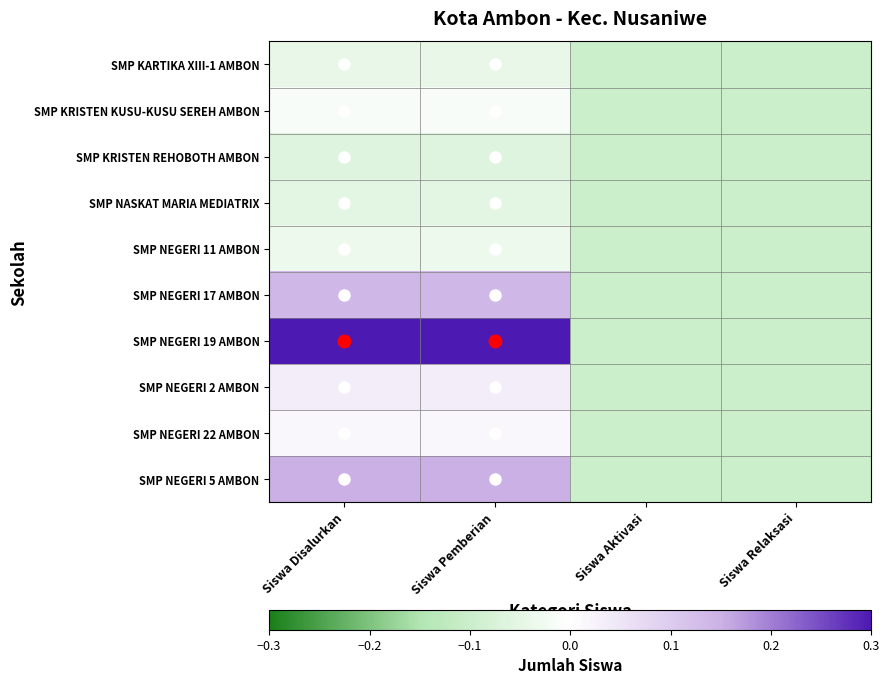

Reading left to right, what are all the values shown in this chart?

SMP KARTIKA XIII-1 AMBON: Siswa Disalurkan=-0.0	Siswa Pemberian=-0.0	Siswa Aktivasi=-0.1	Siswa Relaksasi=-0.1
SMP KRISTEN KUSU-KUSU SEREH AMBON: Siswa Disalurkan=-0.0	Siswa Pemberian=-0.0	Siswa Aktivasi=-0.1	Siswa Relaksasi=-0.1
SMP KRISTEN REHOBOTH AMBON: Siswa Disalurkan=-0.1	Siswa Pemberian=-0.1	Siswa Aktivasi=-0.1	Siswa Relaksasi=-0.1
SMP NASKAT MARIA MEDIATRIX: Siswa Disalurkan=-0.1	Siswa Pemberian=-0.1	Siswa Aktivasi=-0.1	Siswa Relaksasi=-0.1
SMP NEGERI 11 AMBON: Siswa Disalurkan=-0.0	Siswa Pemberian=-0.0	Siswa Aktivasi=-0.1	Siswa Relaksasi=-0.1
SMP NEGERI 17 AMBON: Siswa Disalurkan=0.1	Siswa Pemberian=0.1	Siswa Aktivasi=-0.1	Siswa Relaksasi=-0.1
SMP NEGERI 19 AMBON: Siswa Disalurkan=0.4	Siswa Pemberian=0.4	Siswa Aktivasi=-0.1	Siswa Relaksasi=-0.1
SMP NEGERI 2 AMBON: Siswa Disalurkan=0.0	Siswa Pemberian=0.0	Siswa Aktivasi=-0.1	Siswa Relaksasi=-0.1
SMP NEGERI 22 AMBON: Siswa Disalurkan=0.0	Siswa Pemberian=0.0	Siswa Aktivasi=-0.1	Siswa Relaksasi=-0.1
SMP NEGERI 5 AMBON: Siswa Disalurkan=0.1	Siswa Pemberian=0.1	Siswa Aktivasi=-0.1	Siswa Relaksasi=-0.1